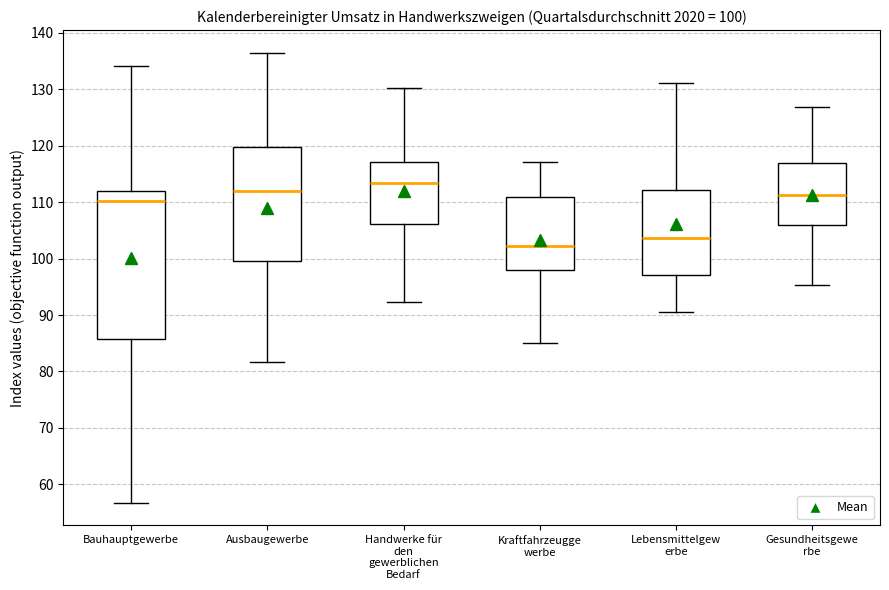

Which box is the tallest, from its lower edge to its upper edge?

Bauhauptgewerbe